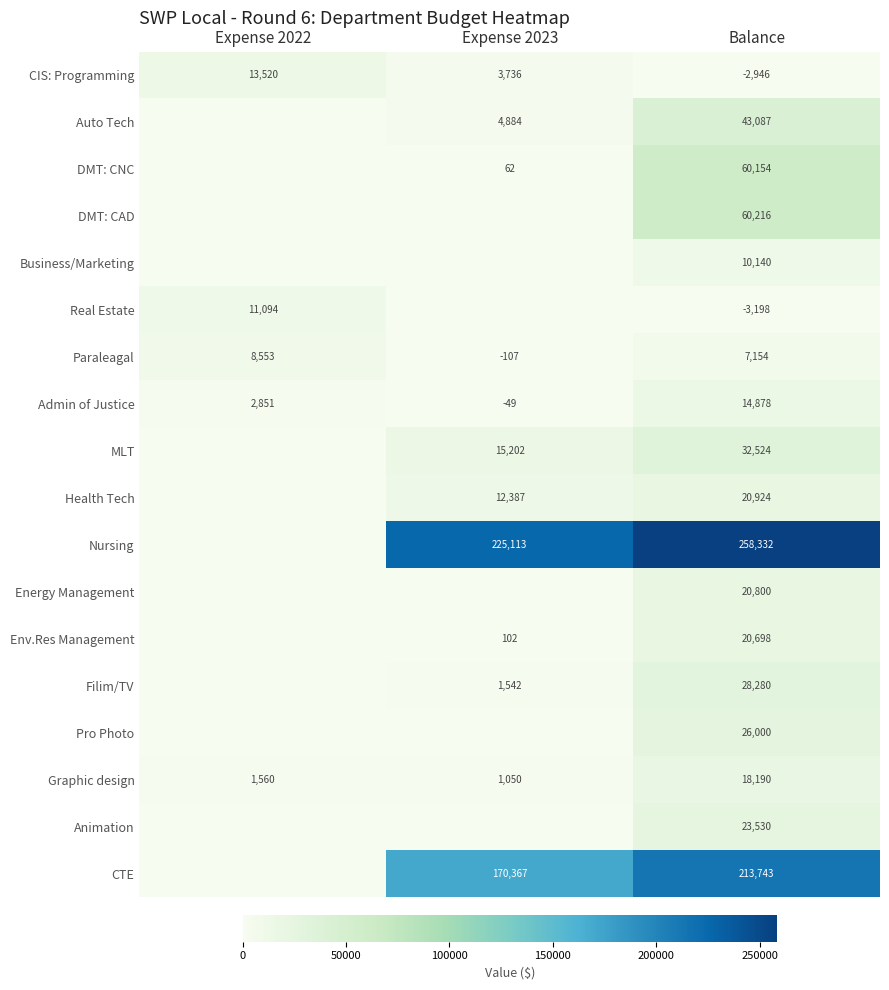

Which label corresponds to the smallest value in the chart?

Balance